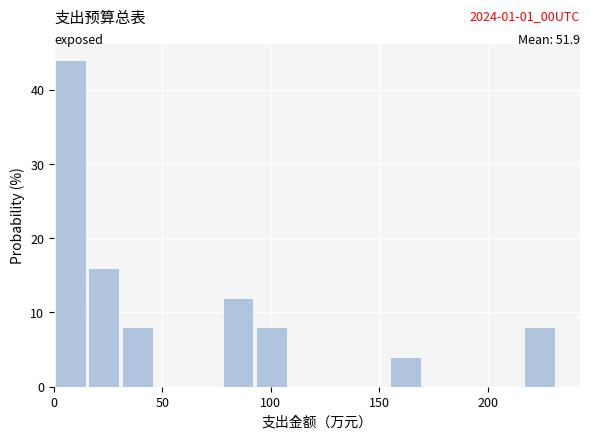

Around what value on the x-axis is the tallest bar? Give the approximate position of its centre, as read against the axis.

10